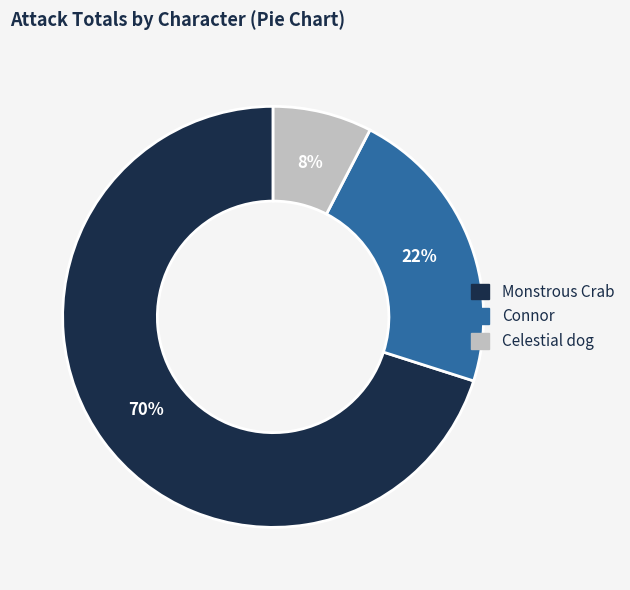

Does any single category account for the majority?

Yes